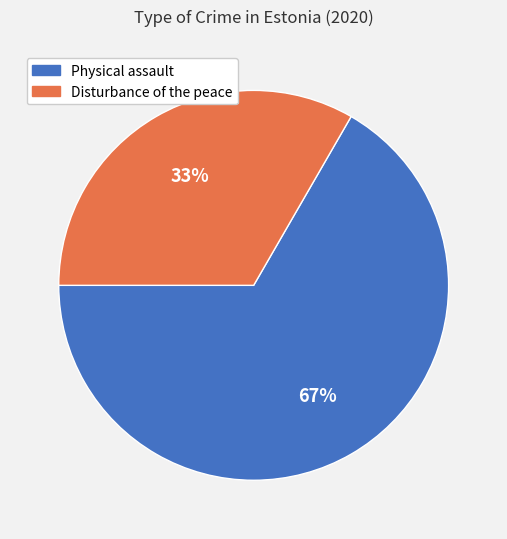

What percentage is the Physical assault slice, to the nearest percent?

67%